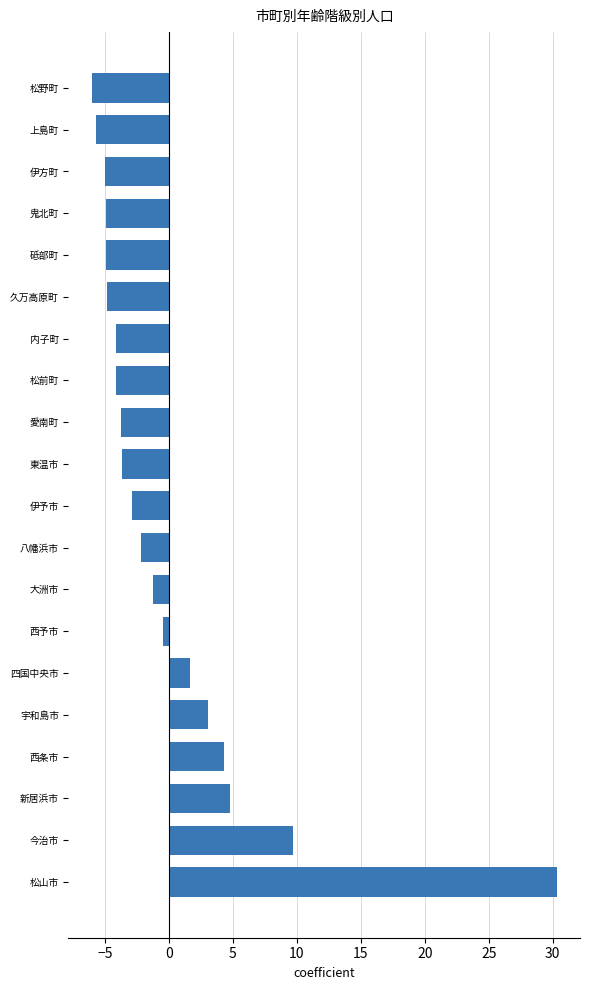

Which label corresponds to the smallest value in the chart?

松野町